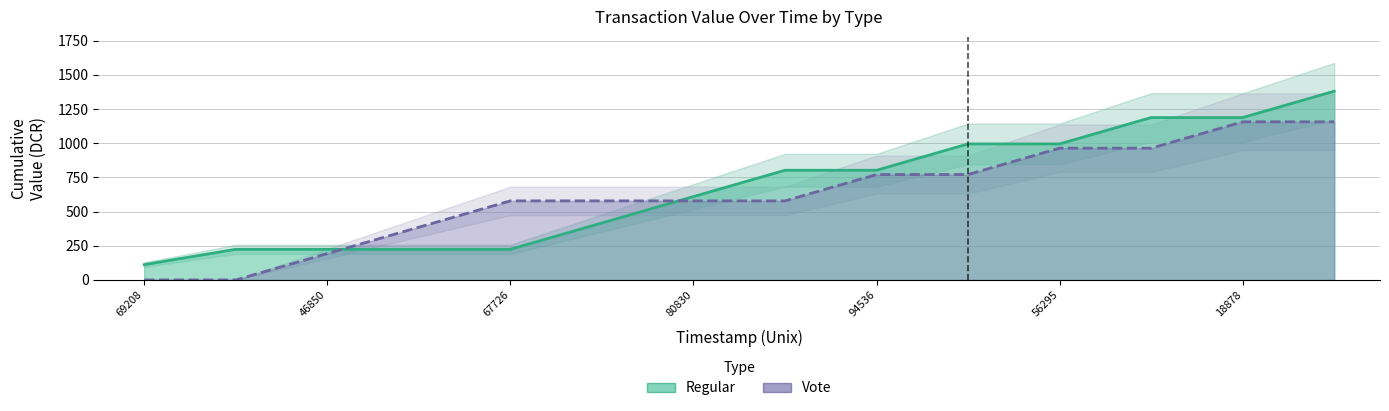

Which series ends up on top after the final intersection of Regular (cumulative value) and Vote (cumulative value)?

Regular (cumulative value)